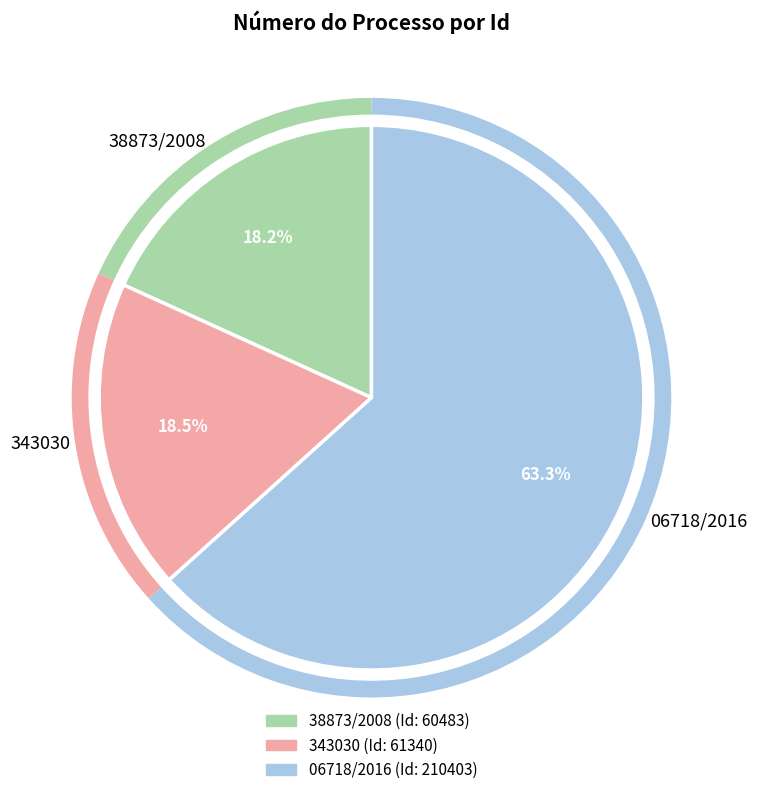

How many slices are in this pie chart?

3